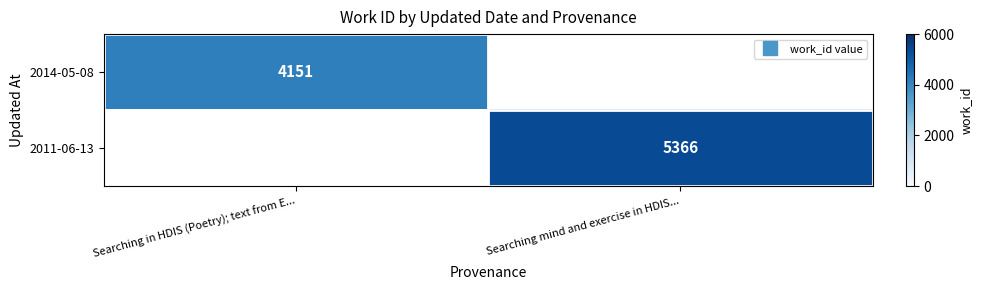

Between Searching in HDIS (Poetry); text from E... and Searching mind and exercise in HDIS..., which is larger?

Searching mind and exercise in HDIS...